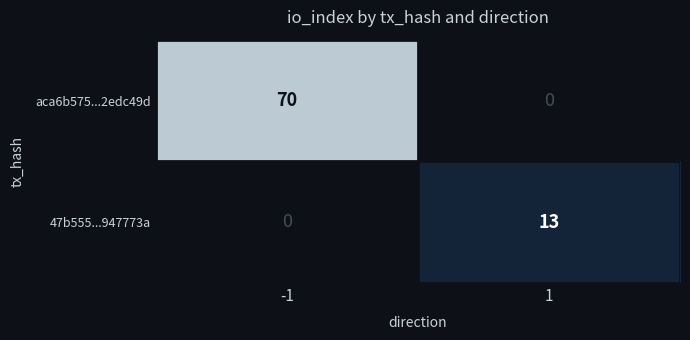

At which category is the sum across all series the highest?

-1